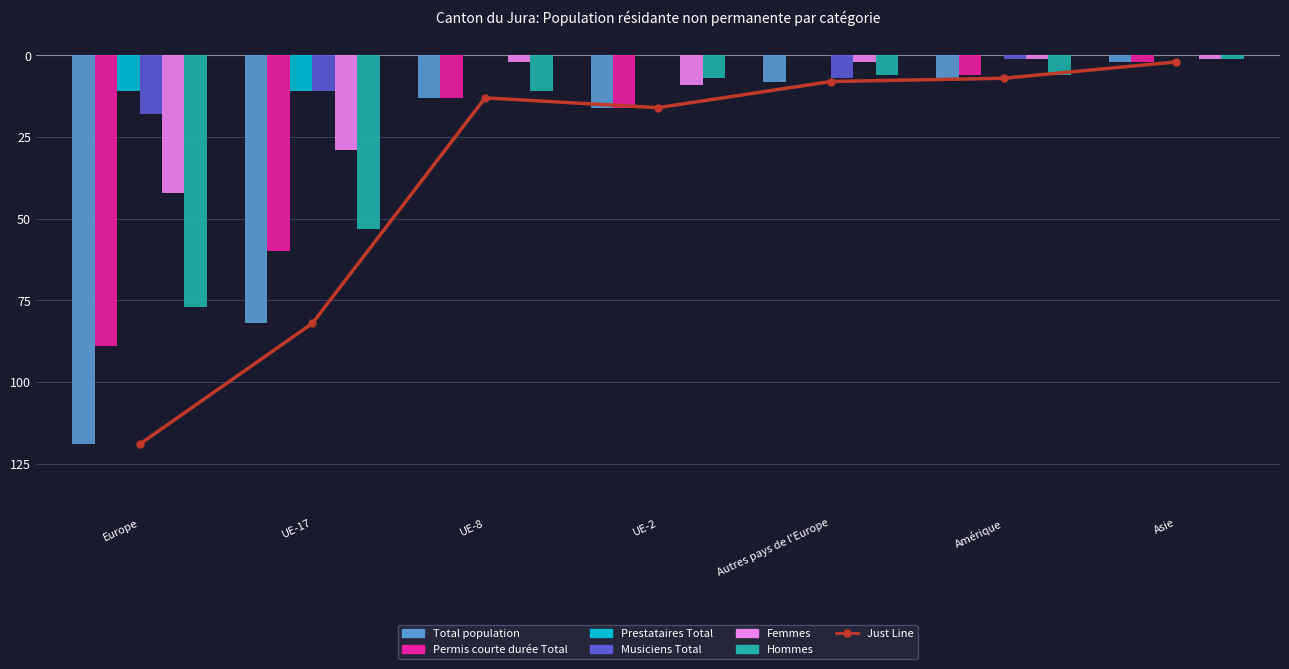

True or false: Total population has a value of -7 at Amérique.

True